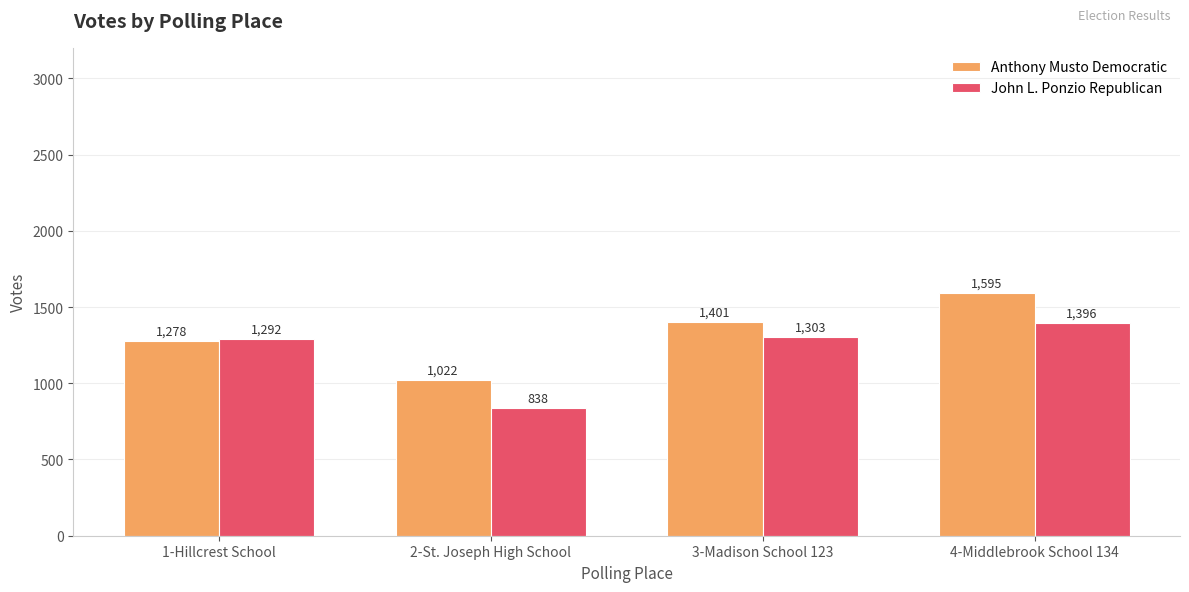

What is the difference between the second highest and second lowest values in the Anthony Musto Democratic series?

123